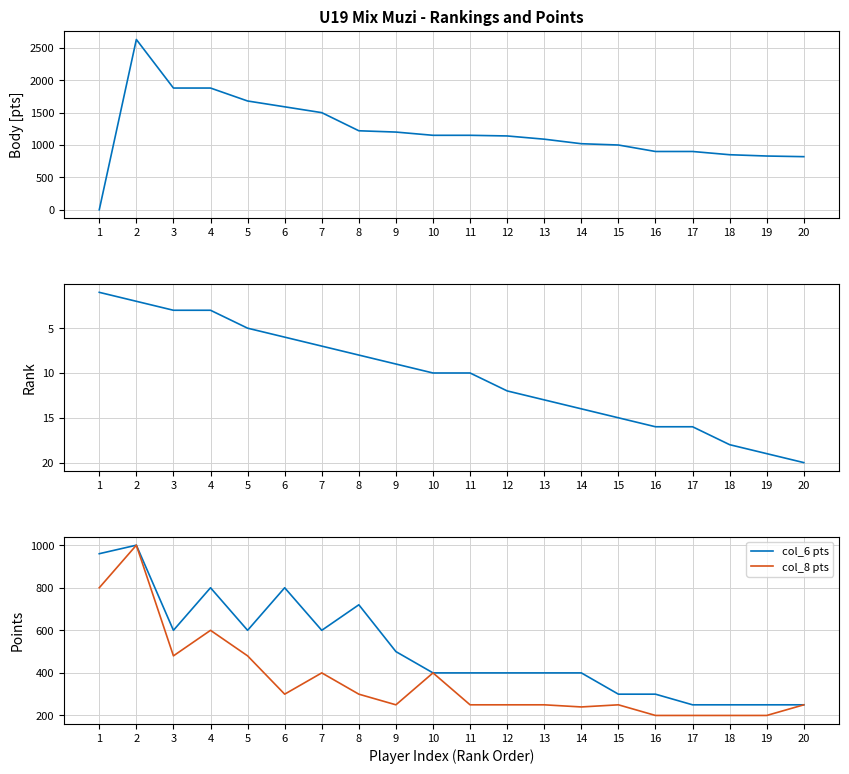

Reading left to right, list all the values displayed in this chart.

Body: 0	2630	1880	1880	1680	1590	1500	1220	1200	1150	1150	1140	1090	1020	1000	900	900	850	830	820
Rank: 1	2	3	3	5	6	7	8	9	10	10	12	13	14	15	16	16	18	19	20
col_6 pts: 960	1000	600	800	600	800	600	720	500	400	400	400	400	400	300	300	250	250	250	250
col_8 pts: 800	1000	480	600	480	300	400	300	250	400	250	250	250	240	250	200	200	200	200	250